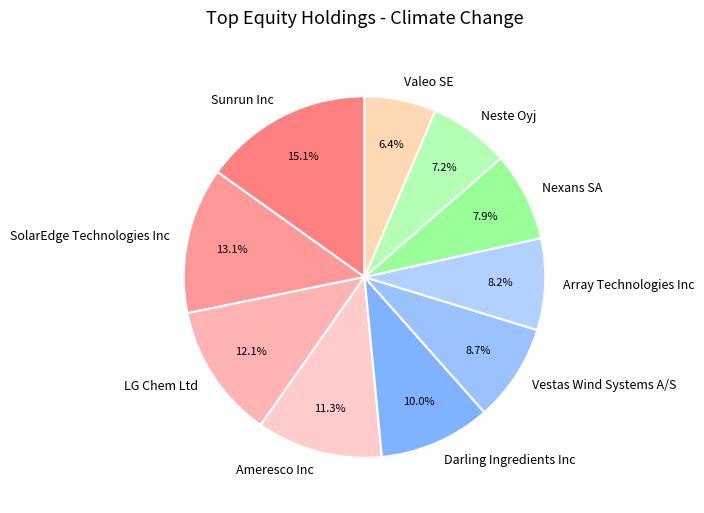

Does Sunrun Inc represent more than half of the total?

No